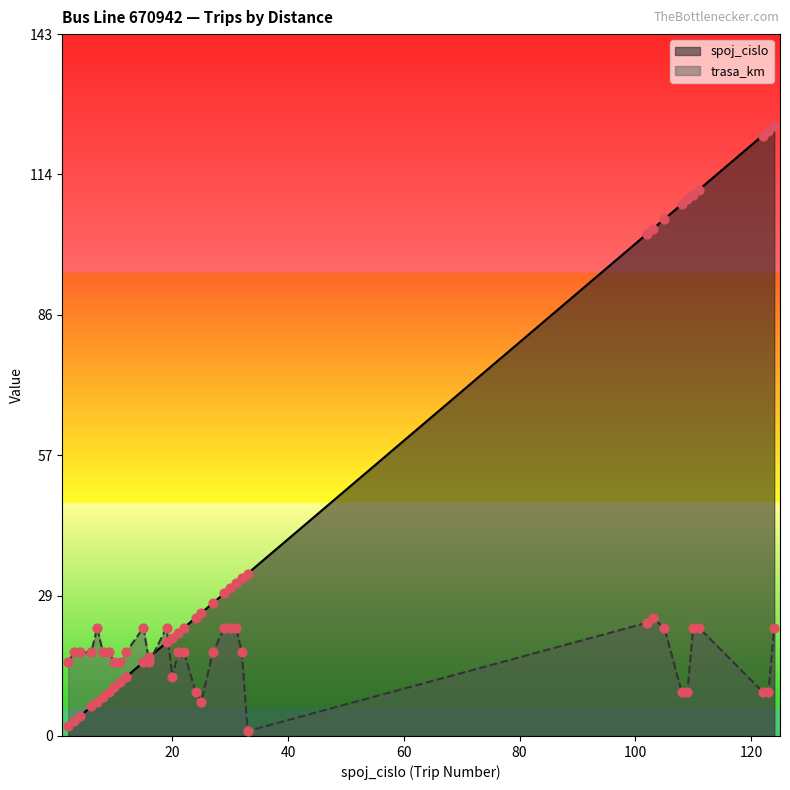

What are all the series names shown in the legend?

spoj_cislo, trasa_km